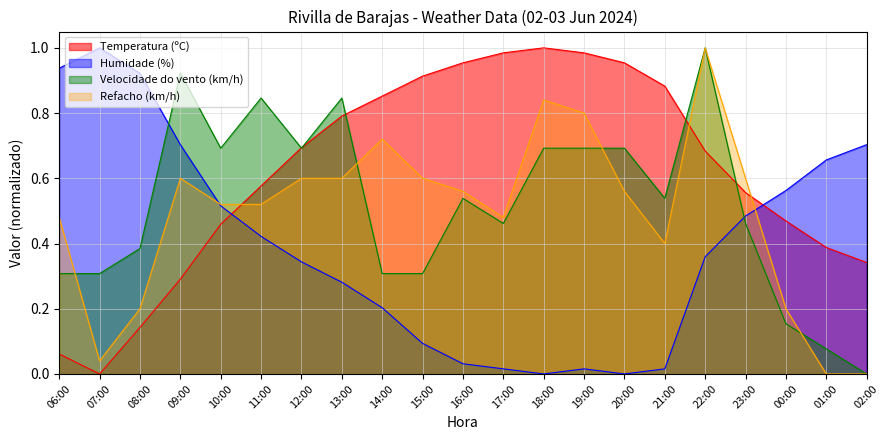

Which series changed the most between 22:00 and 02:00?

Velocidade do vento (km/h)